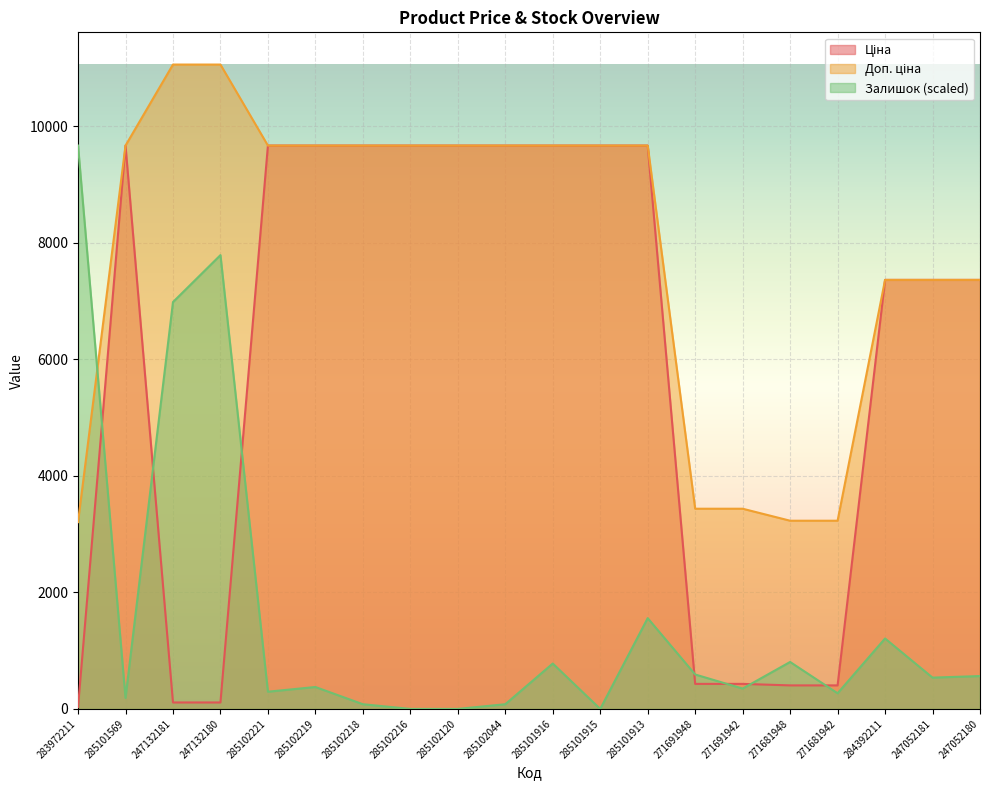

At how many categories does at least one series exceed 8729?

13